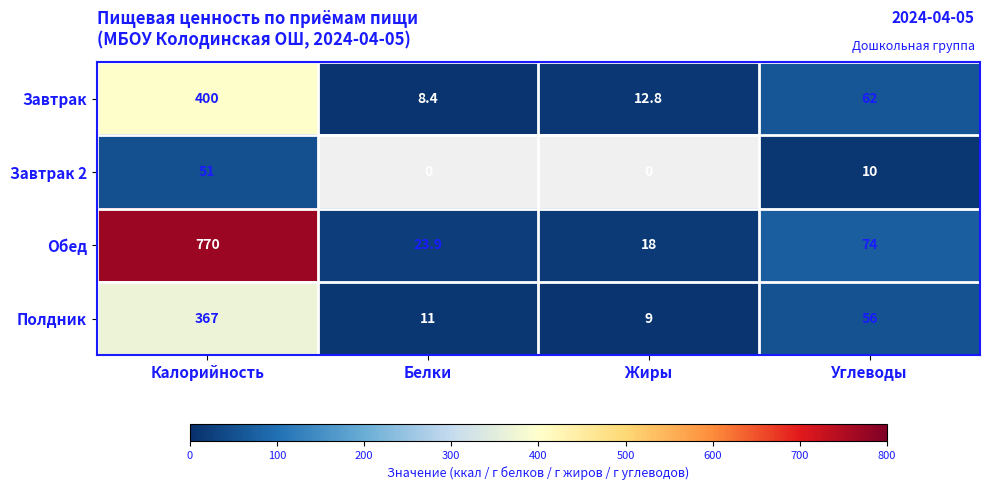

Count the Завтрак 2 values in the range 0 to 51.

4